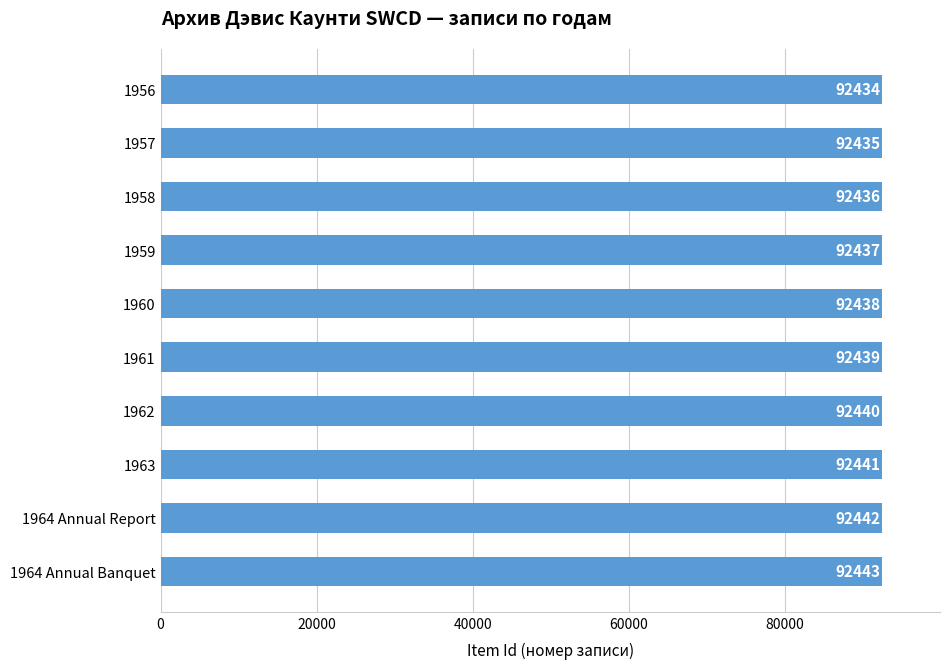

Reading top to bottom, what are all the values shown in this chart?

1956=92434	1957=92435	1958=92436	1959=92437	1960=92438	1961=92439	1962=92440	1963=92441	1964 Annual Report=92442	1964 Annual Banquet=92443